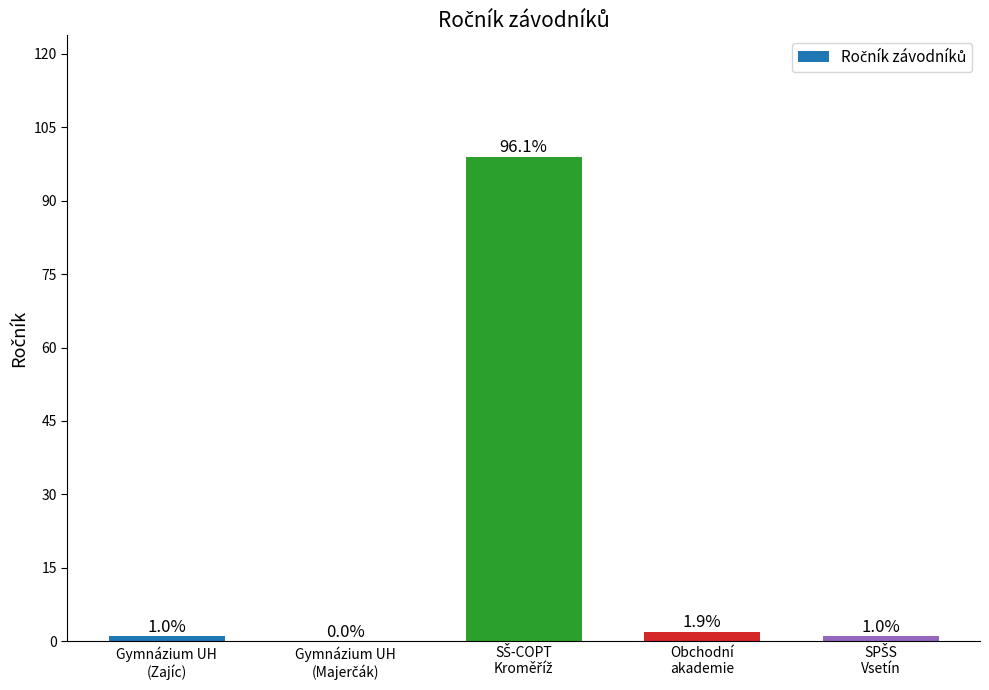

What is the average value?

21